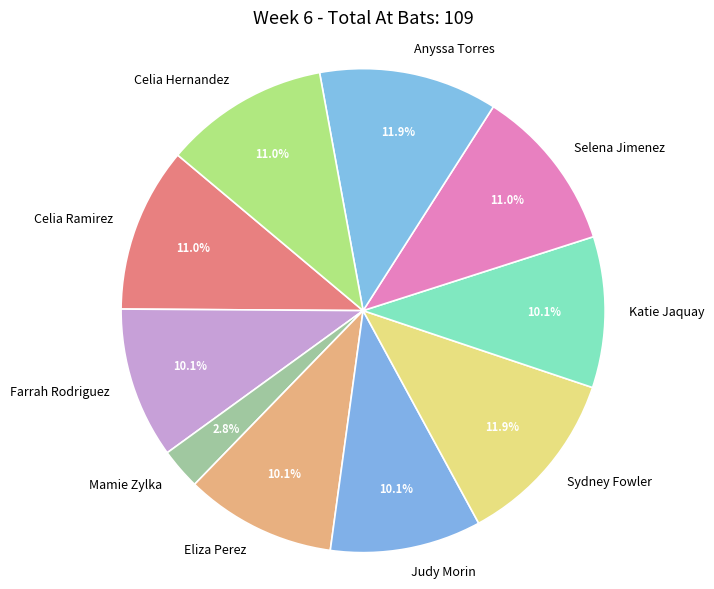

Does Farrah Rodriguez account for over 50% of the chart?

No